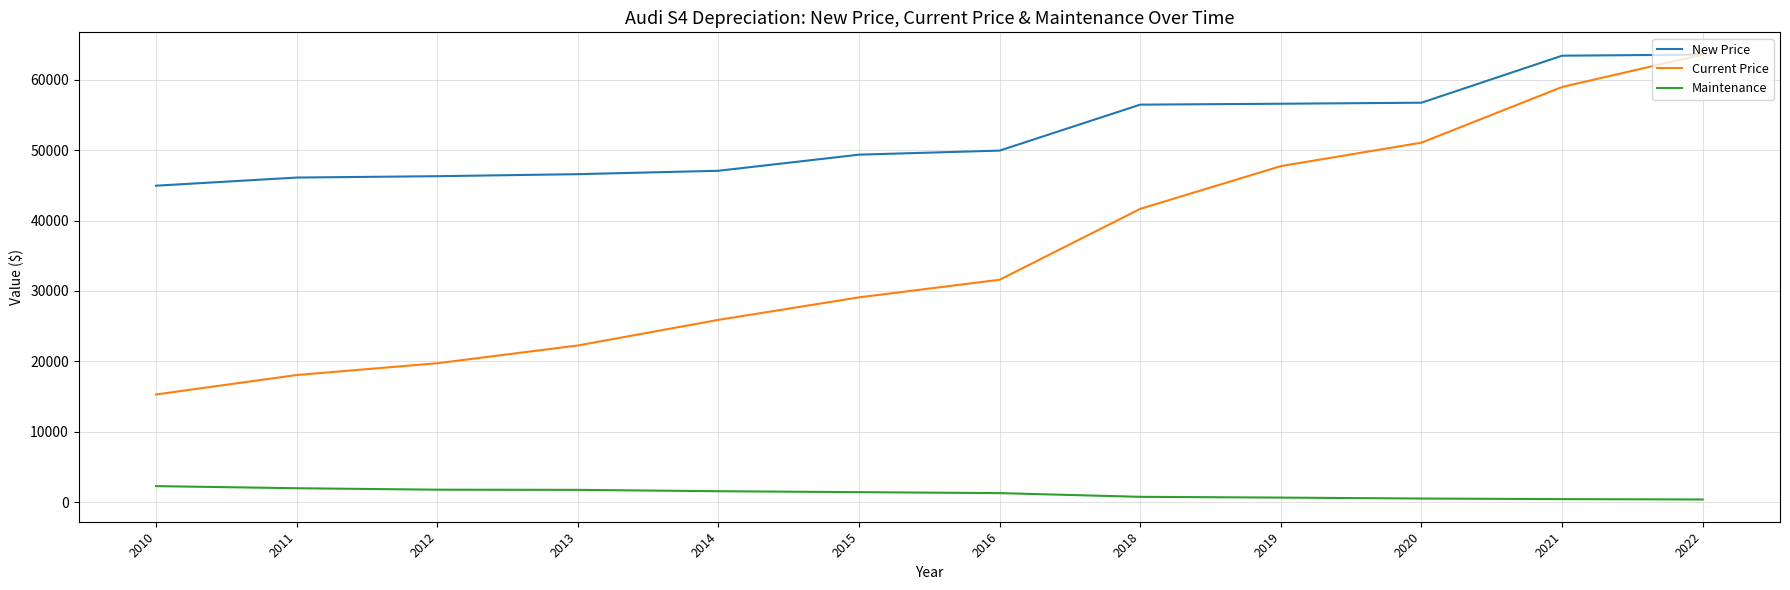

What are all the series names shown in the legend?

New Price, Current Price, Maintenance